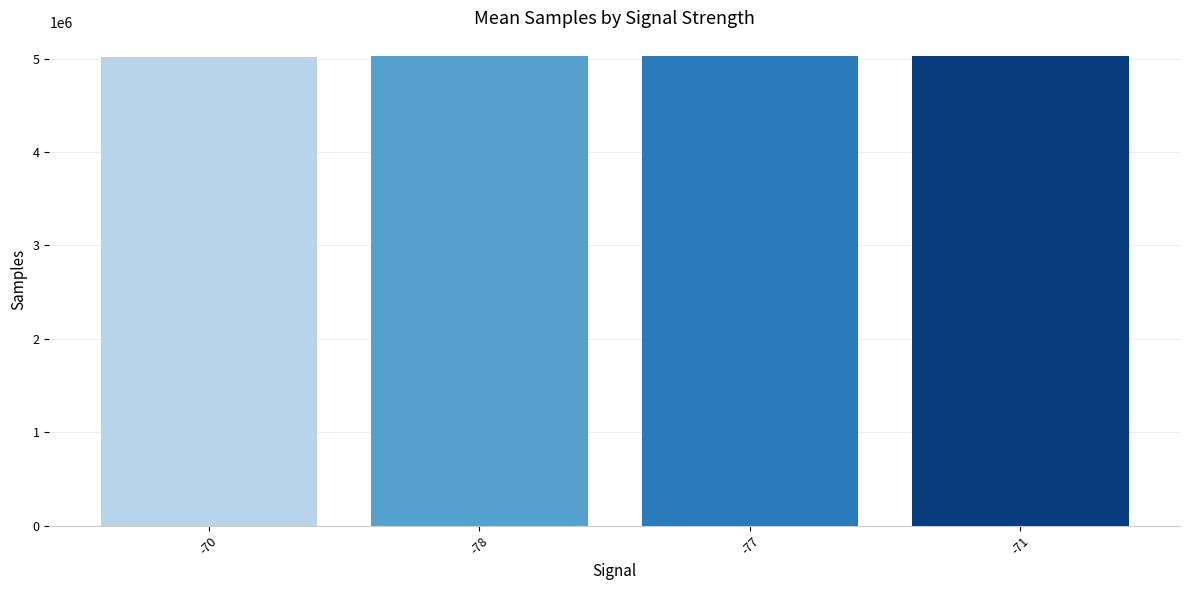

How many categories are shown in the chart?

4